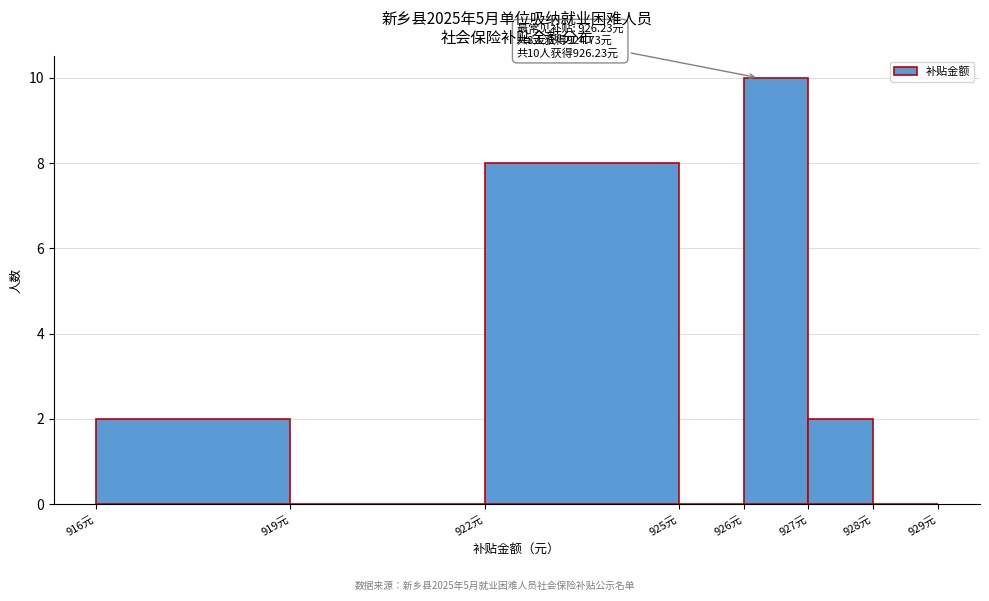

Over which range of the x-axis is the bar tallest?

926 to 927